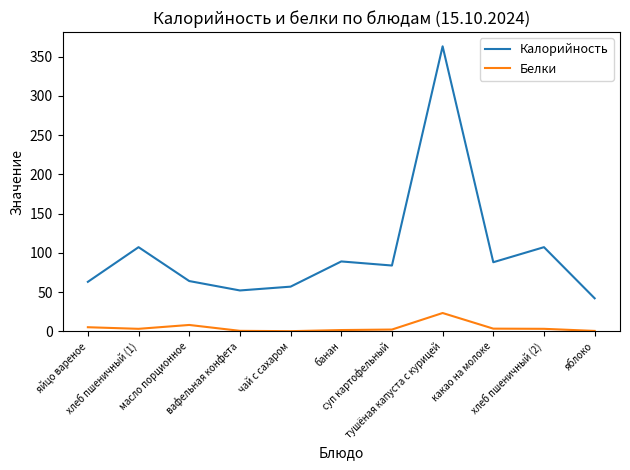

What is the average value of the Белки series?

4.6